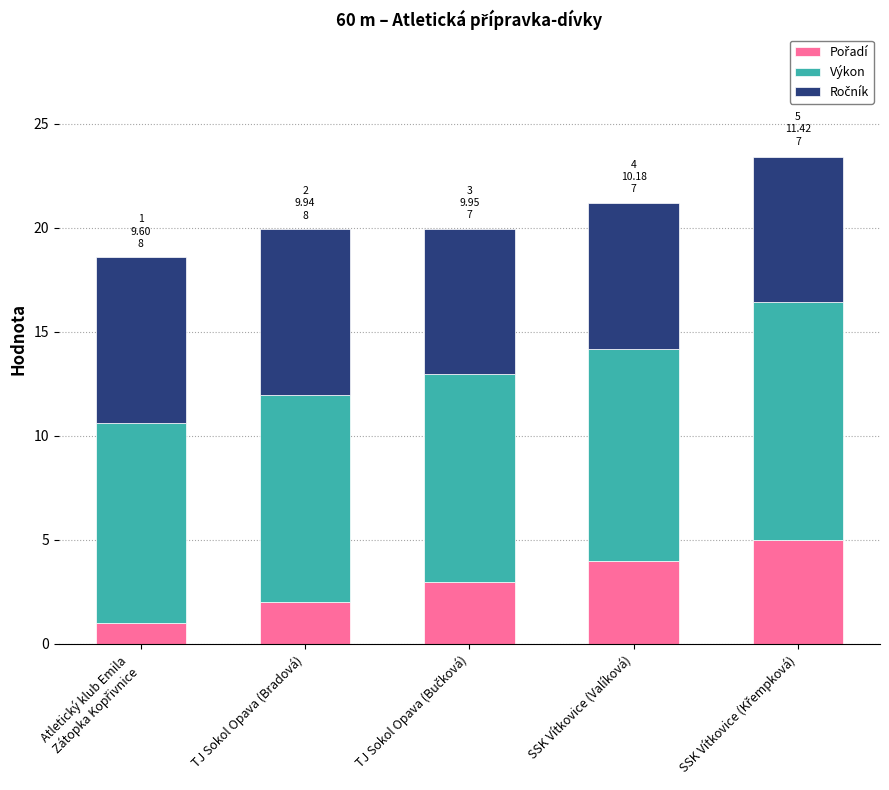

What is the total value across all series at SSK Vítkovice (Valíková)?

21.2